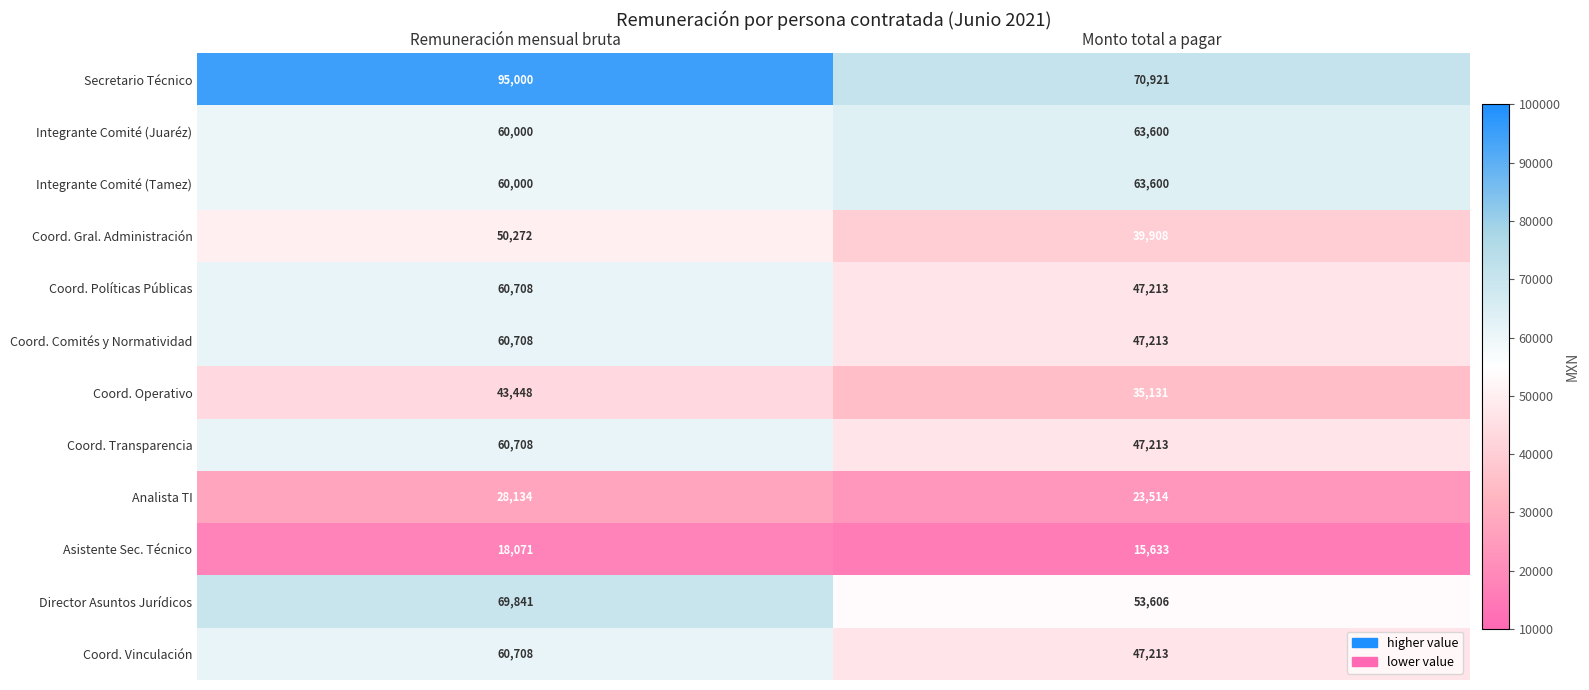

Read the Director Asuntos Jurídicos value at Monto total a pagar, to the nearest 50.

53600